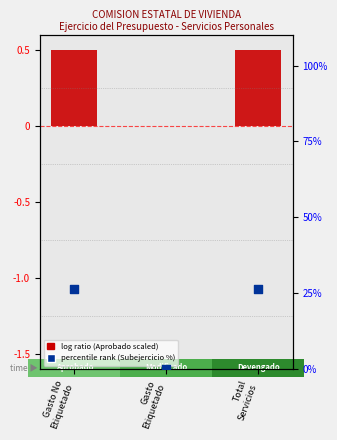

Which series has the largest total across all categories?

Subejercicio %